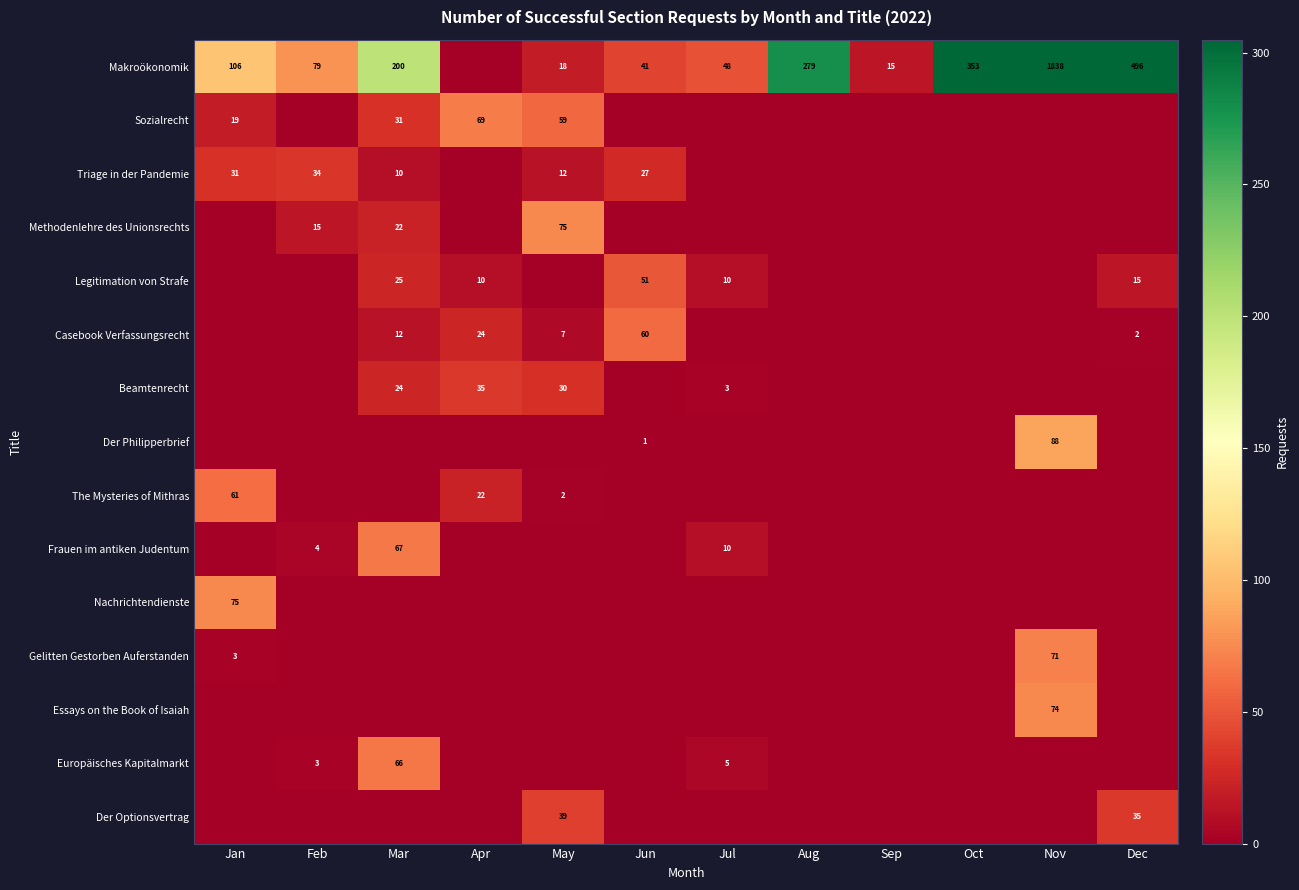

True or false: Makroökonomik has a value of 496 at Dec.

True